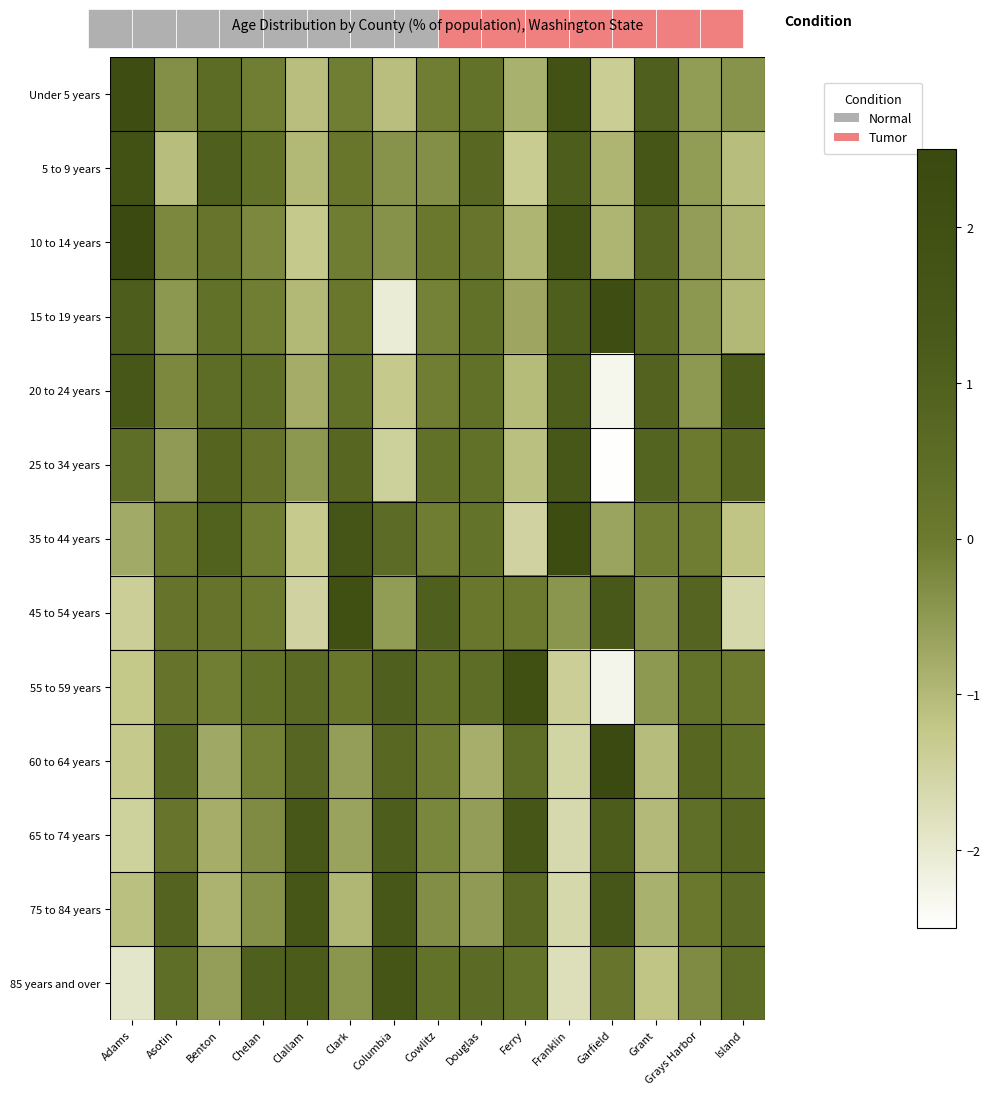

What is the total value across all series at Douglas?

1.7